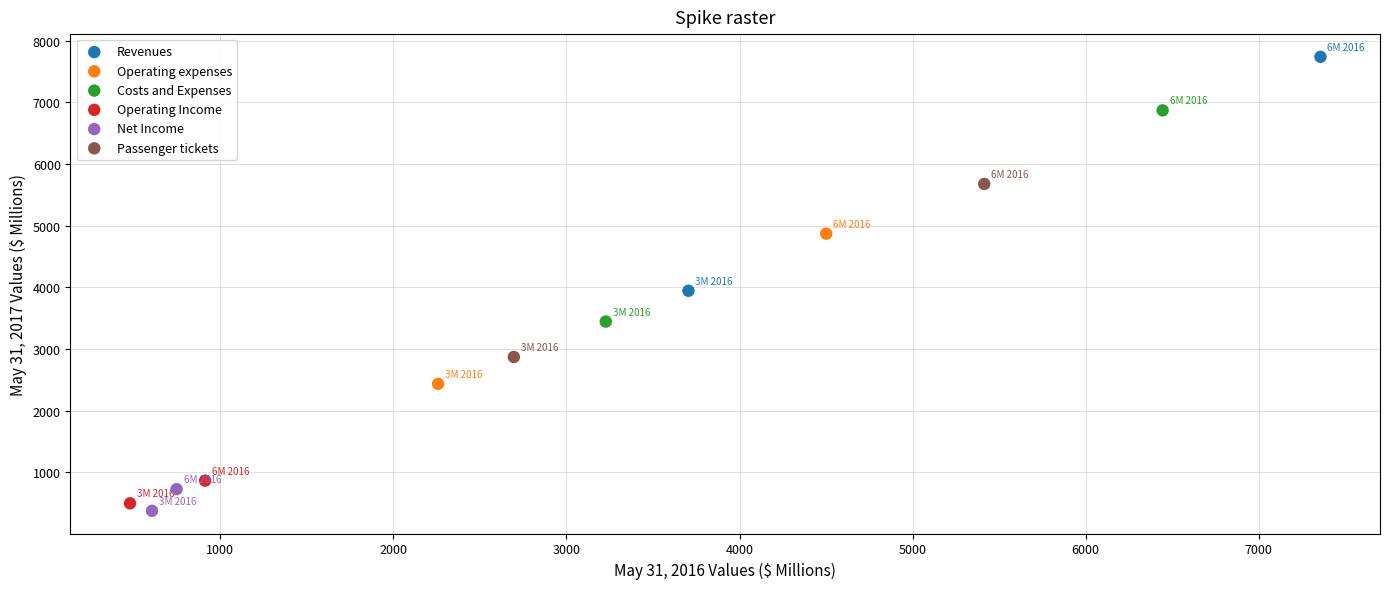

What are all the series names shown in the legend?

Revenues, Operating expenses, Costs and Expenses, Operating Income, Net Income, Passenger tickets